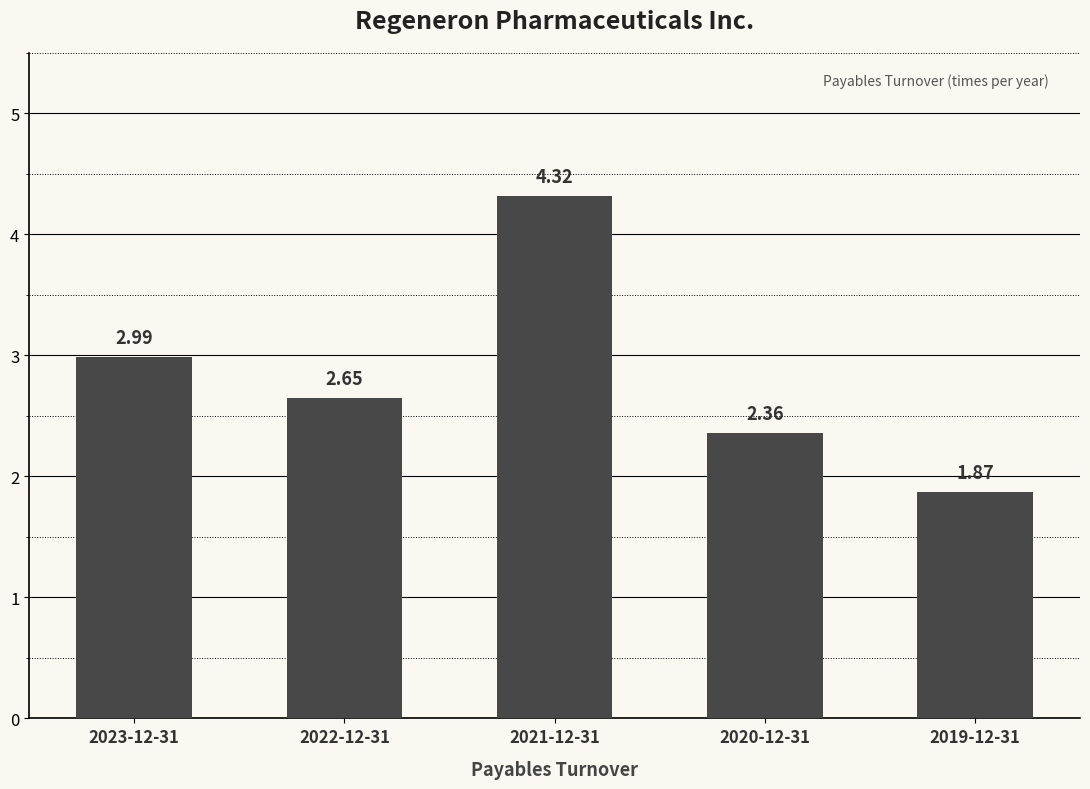

What is the maximum value shown in the chart?

4.3